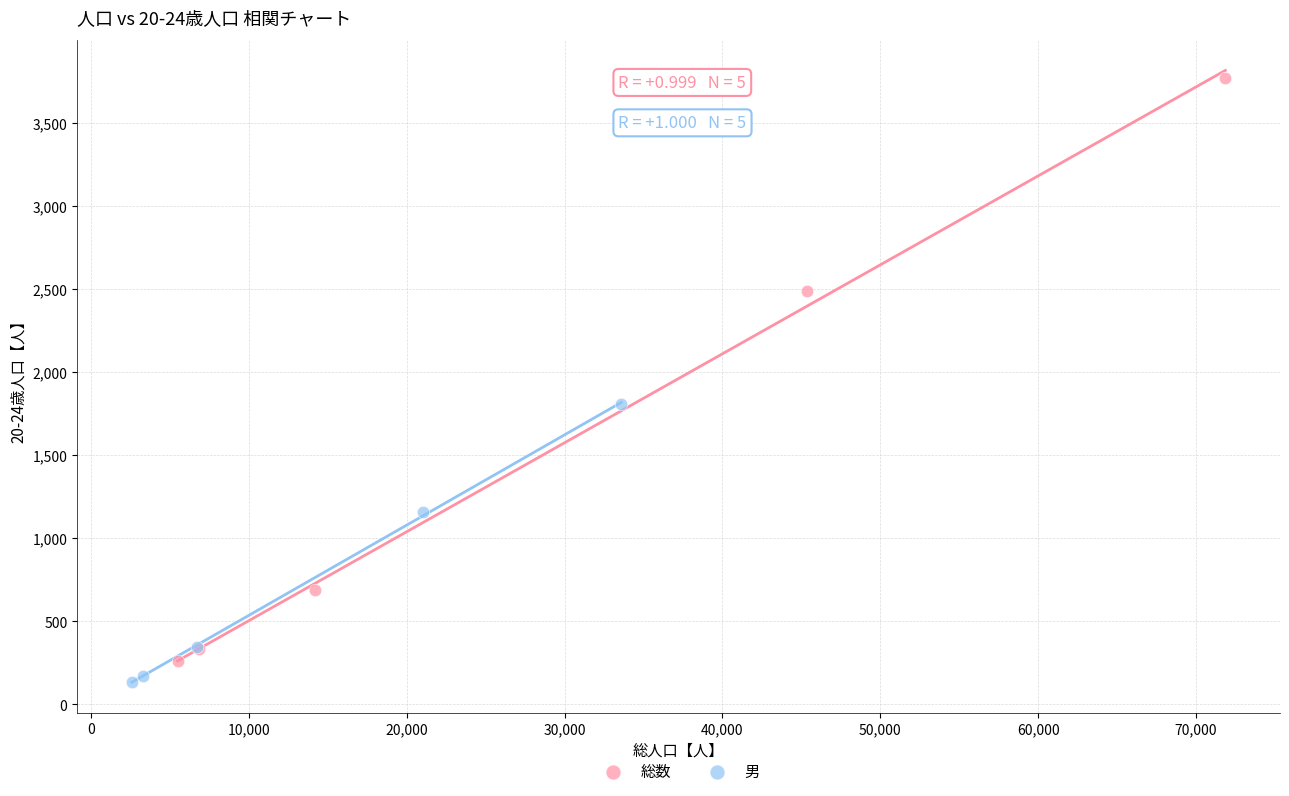

Which series contains the lowest Y value?

男